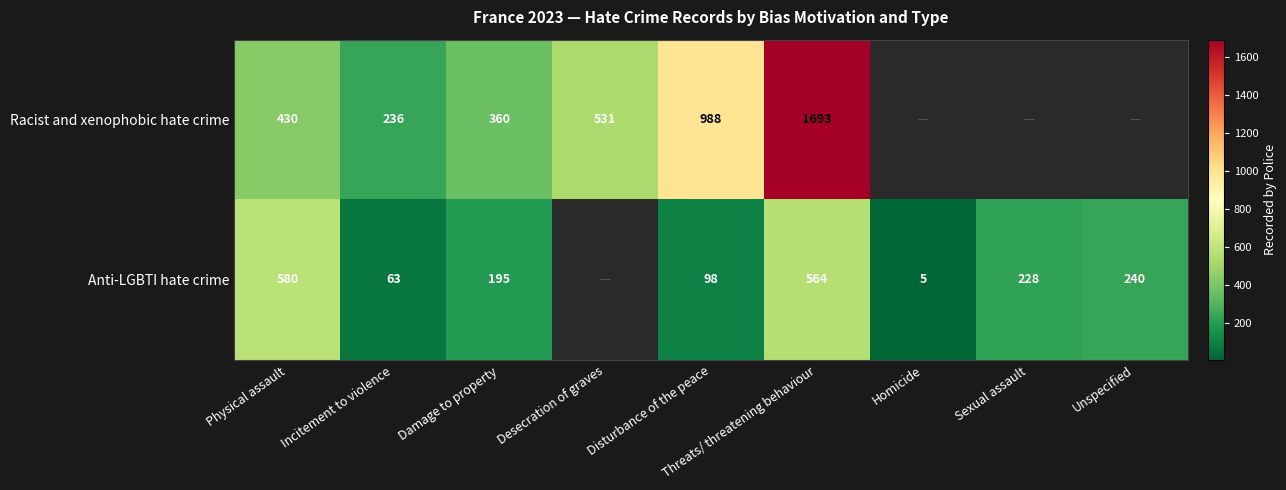

What is the difference between the highest and lowest values at Damage to property?

165